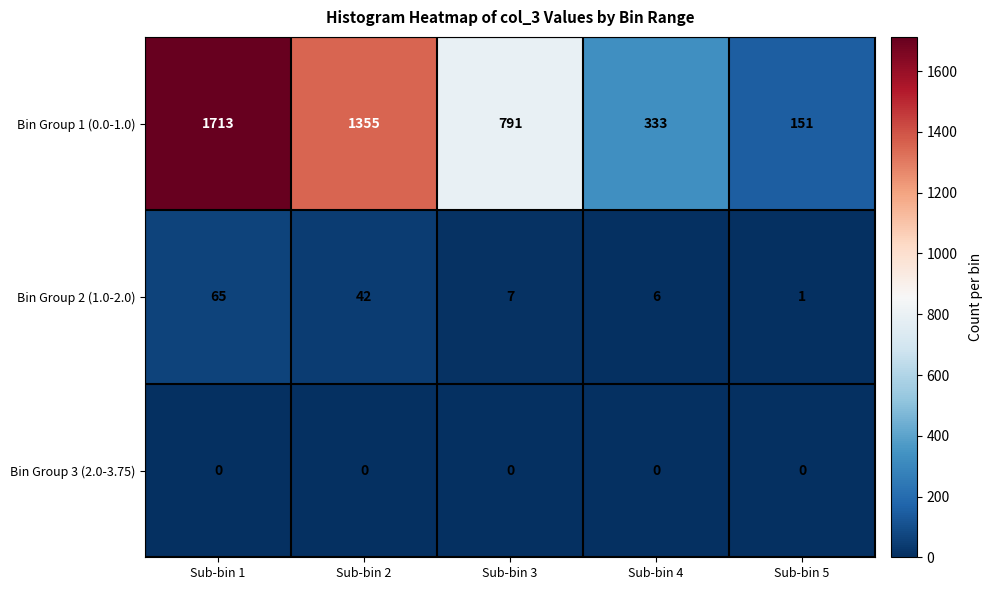

How many Bin Group 1 (0.0-1.0) values are between 333 and 1355?

3